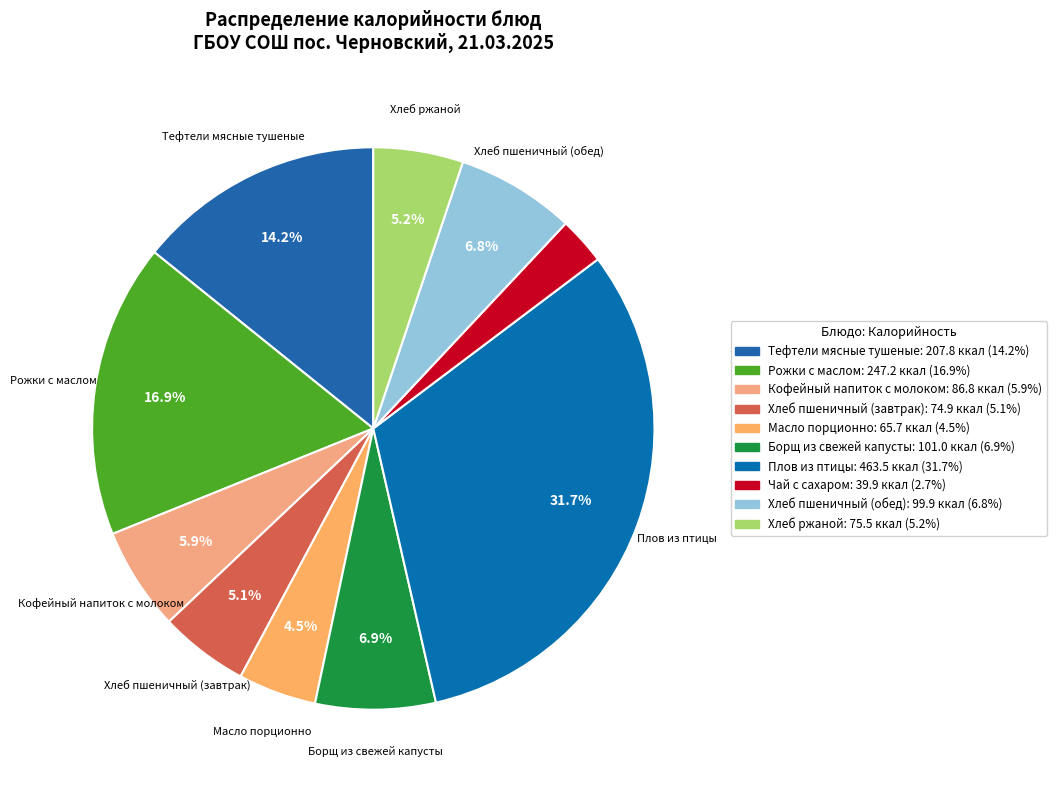

To the nearest percent, what percentage of the pie is Хлеб пшеничный (обед)?

7%